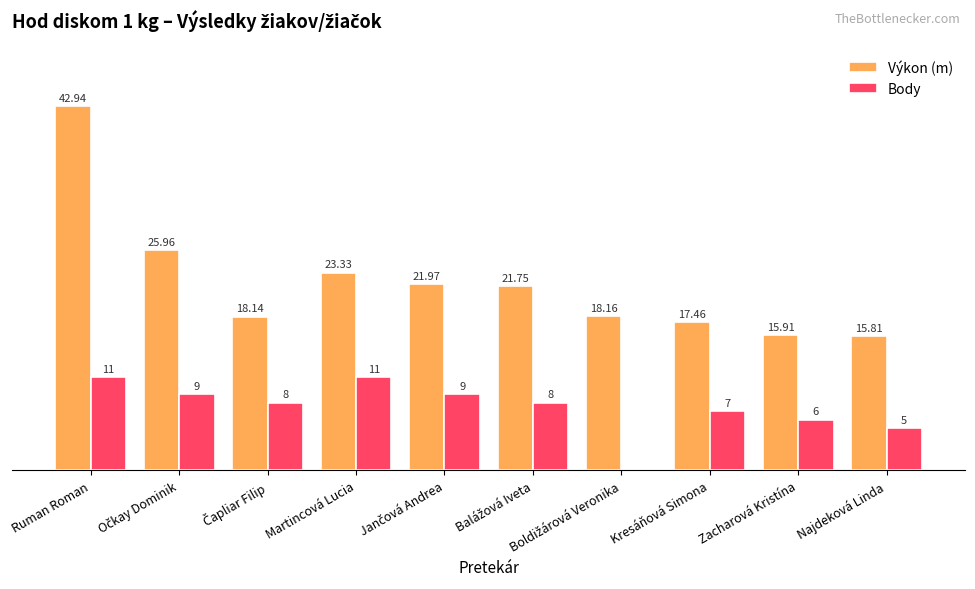

Which series has the largest range (max minus min)?

Výkon (m)